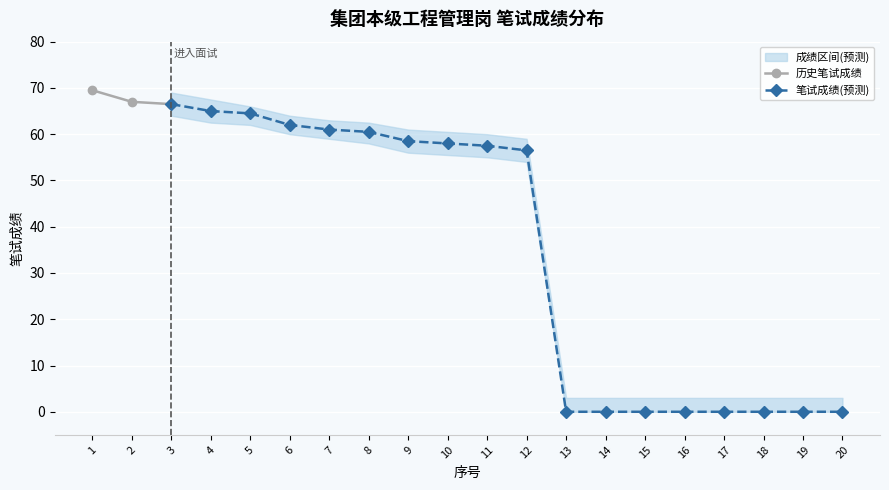

What is the value of the 历史笔试成绩 point at the 3rd from the left?

66.5